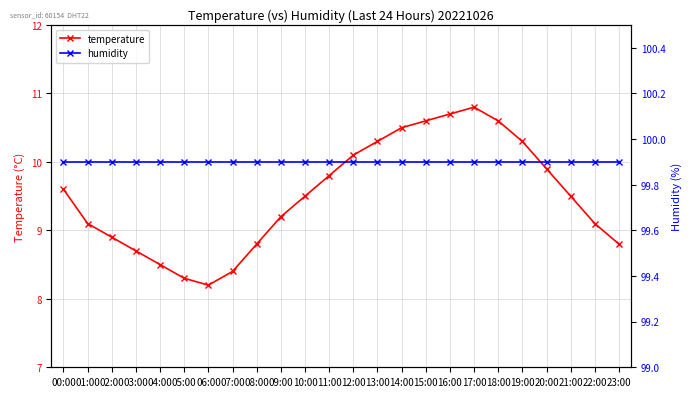

Reading left to right, extract all data points from this chart.

temperature: 00:00=9.6	01:00=9.1	02:00=8.9	03:00=8.7	04:00=8.5	05:00=8.3	06:00=8.2	07:00=8.4	08:00=8.8	09:00=9.2	10:00=9.5	11:00=9.8	12:00=10.1	13:00=10.3	14:00=10.5	15:00=10.6	16:00=10.7	17:00=10.8	18:00=10.6	19:00=10.3	20:00=9.9	21:00=9.5	22:00=9.1	23:00=8.8
humidity: 00:00=99.9	01:00=99.9	02:00=99.9	03:00=99.9	04:00=99.9	05:00=99.9	06:00=99.9	07:00=99.9	08:00=99.9	09:00=99.9	10:00=99.9	11:00=99.9	12:00=99.9	13:00=99.9	14:00=99.9	15:00=99.9	16:00=99.9	17:00=99.9	18:00=99.9	19:00=99.9	20:00=99.9	21:00=99.9	22:00=99.9	23:00=99.9